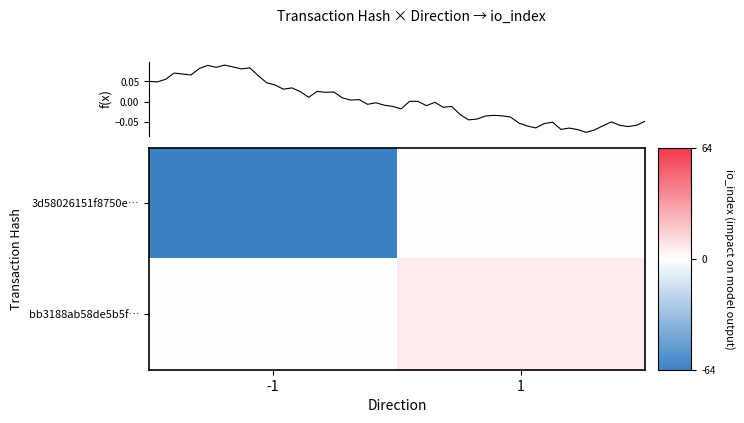

Which series has the largest total across all categories?

bb3188ab58de5b5f…